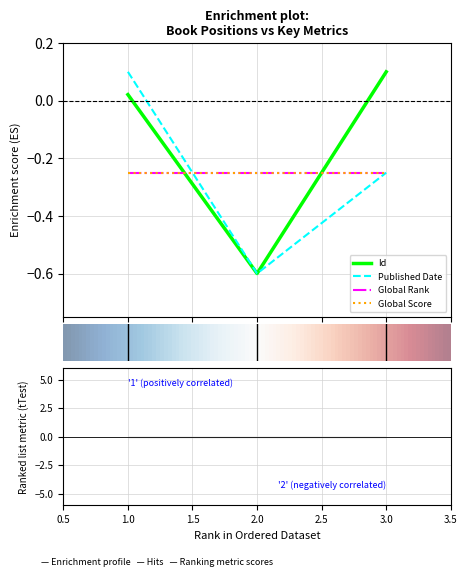

How many negative values does the Published Date series have?

2